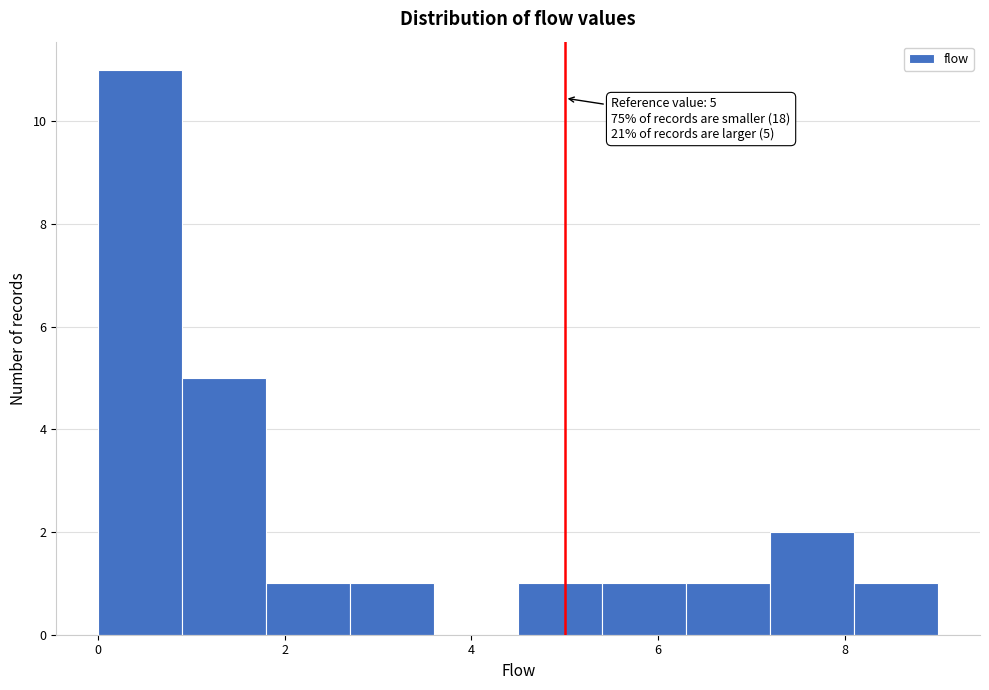

Over which range of the x-axis is the bar tallest?

0.0 to 0.9